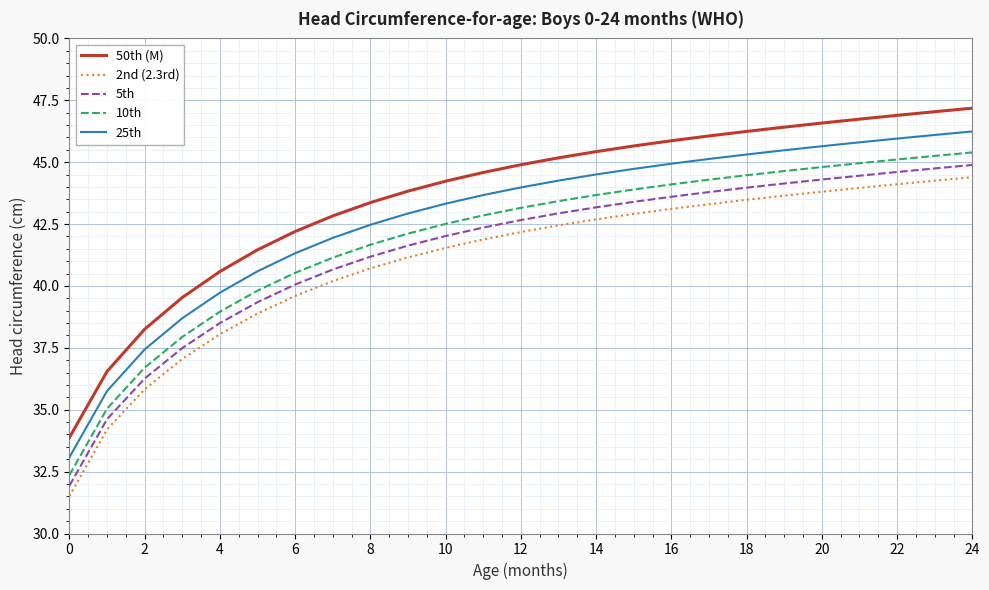

What is the maximum value shown in the chart?

47.2